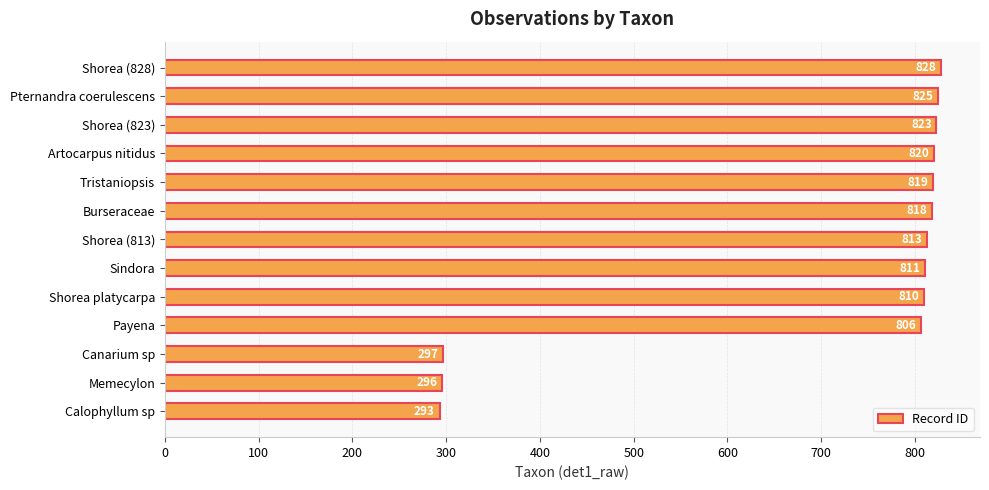

At which label is the value closest to 560?

Payena